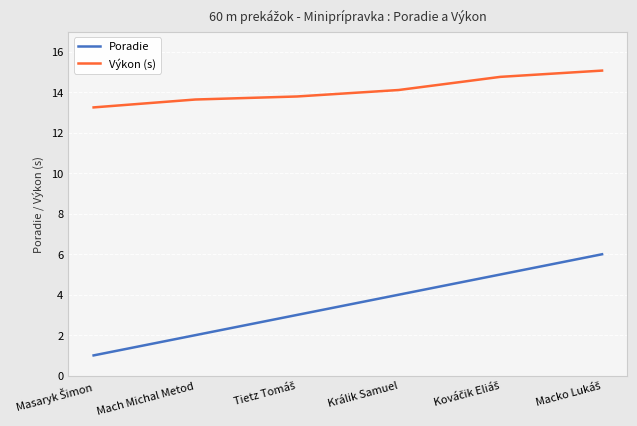

Read the Výkon (s) value at Mach Michal Metod.

13.7